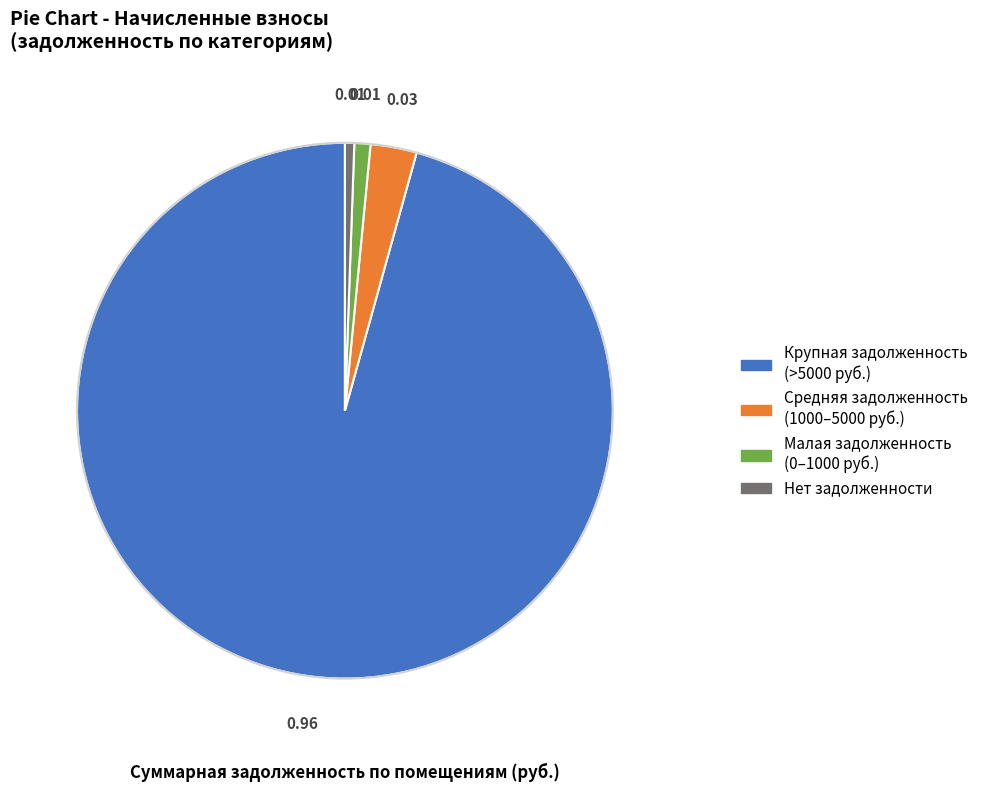

Is there any slice that represents more than half of the pie?

Yes